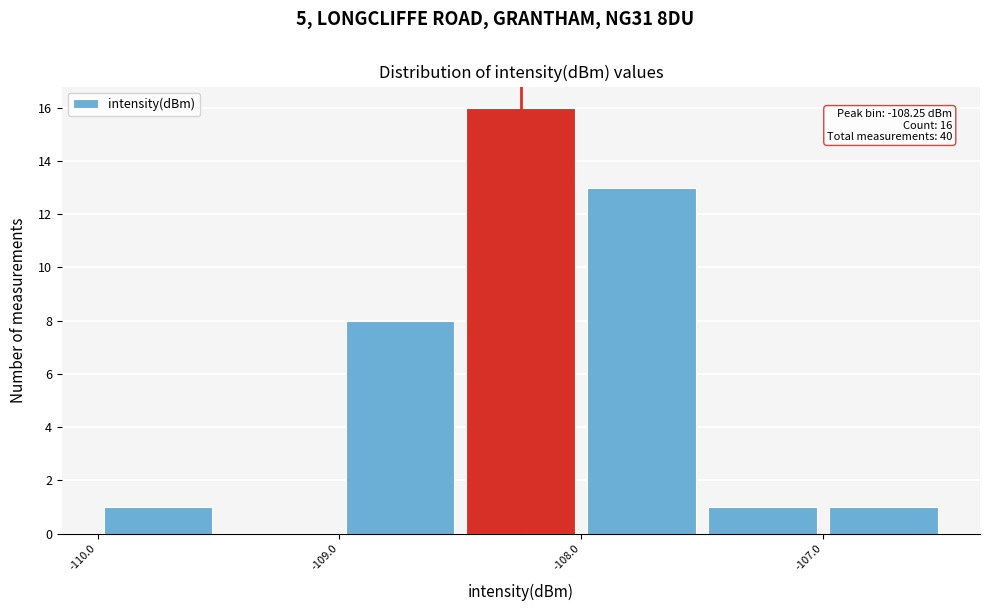

Over which range of the x-axis is the bar tallest?

-108.5 to -108.0